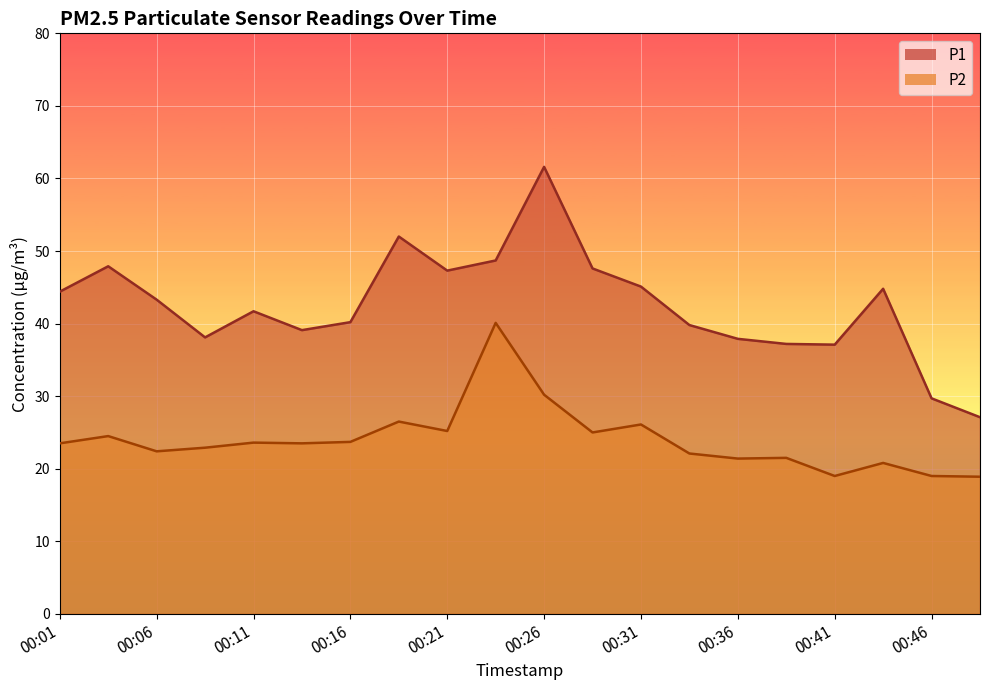

What is the difference between the highest and lowest values at 00:24?

8.6